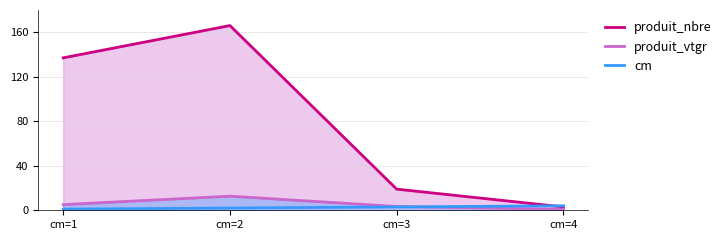

True or false: cm has more than 1 interior local peaks.

False